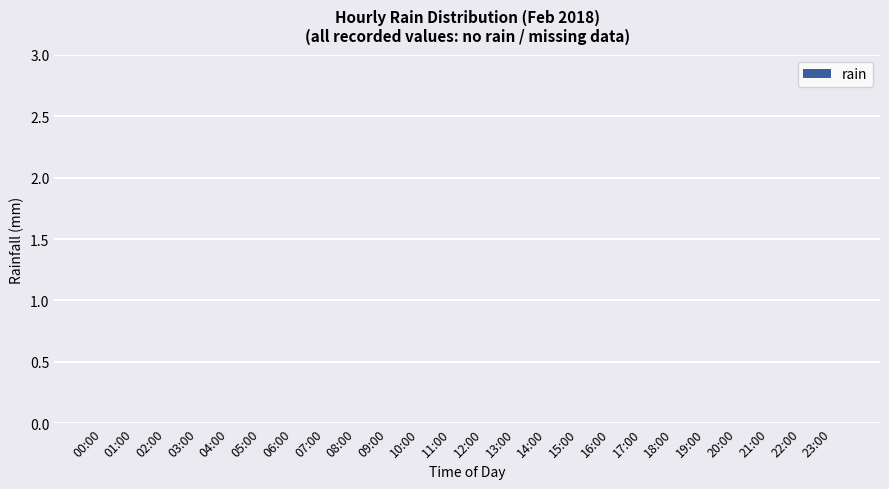

True or false: the data shows 0.0 at 22:00.

True